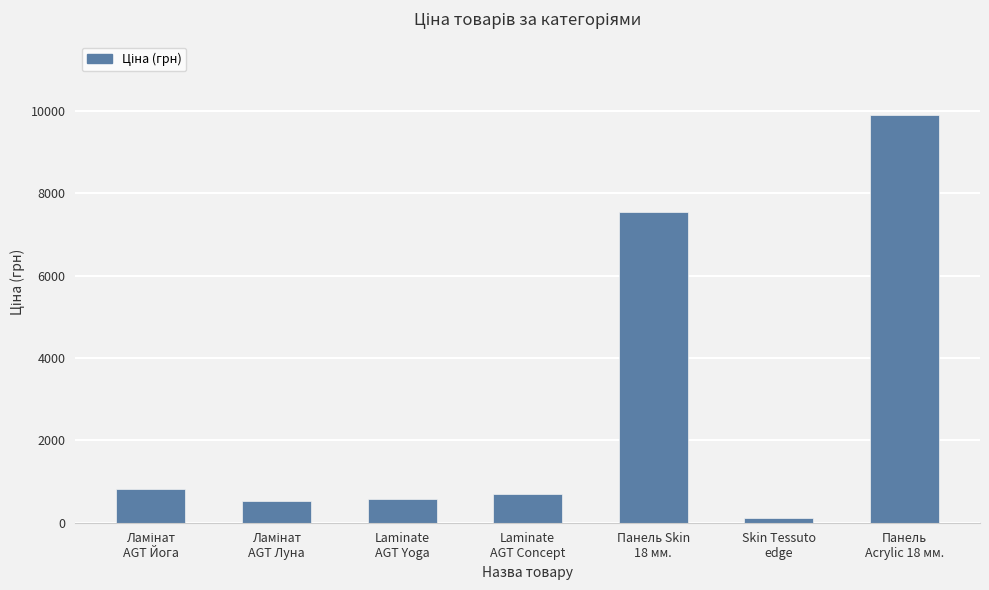

What position from the left is Skin Tessuto
edge?

6